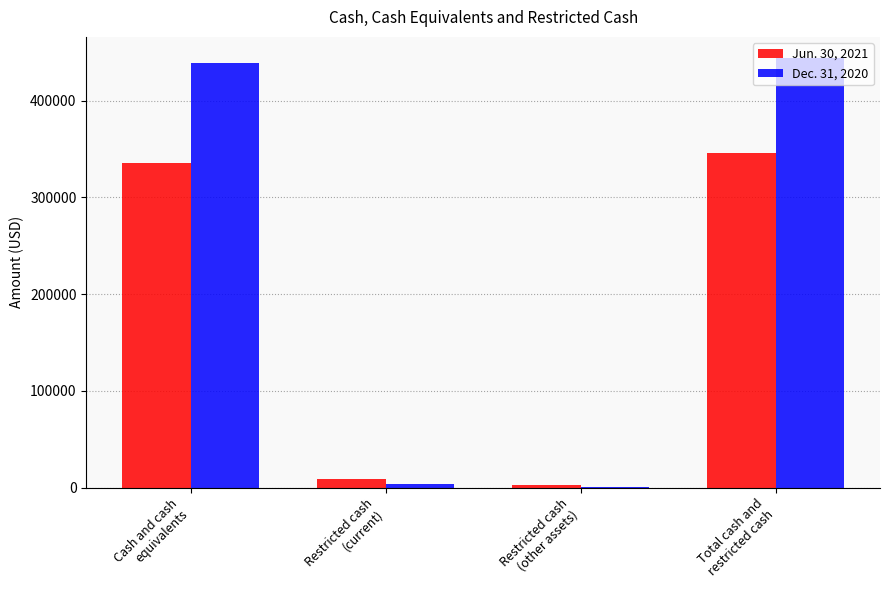

How many groups of bars are there?

4